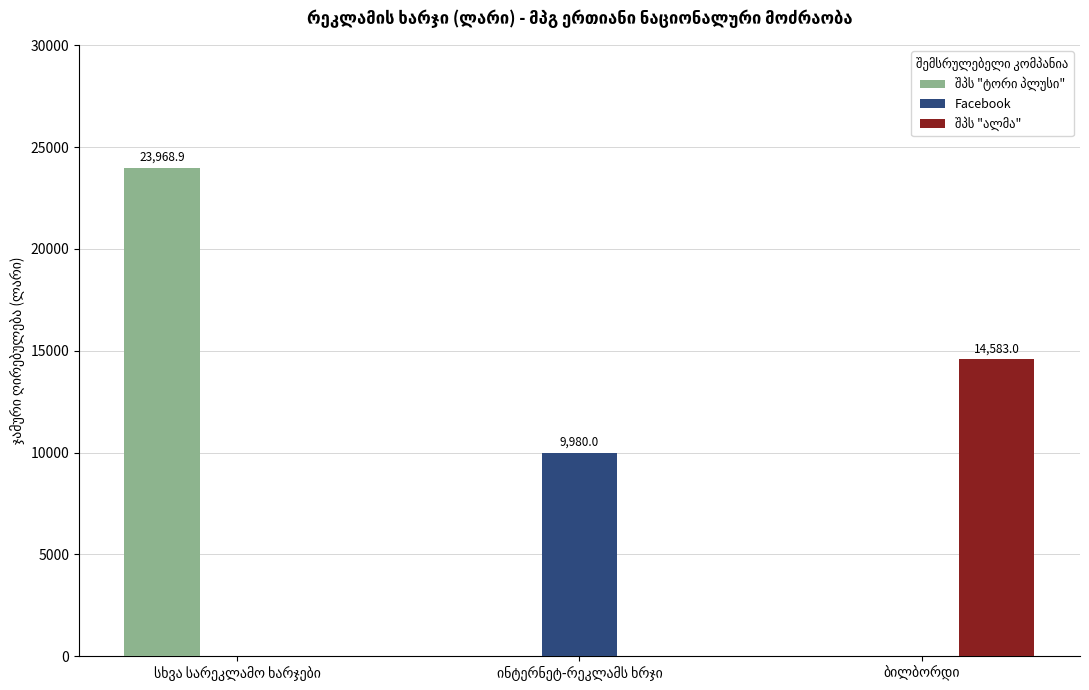

What is the difference between the maximum and second lowest values in the Facebook series?

9980.0